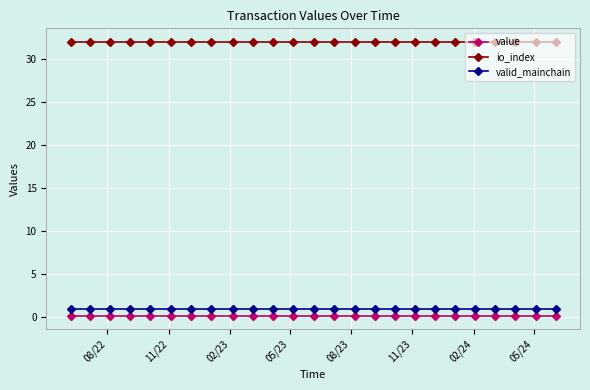

What is the average value of the valid_mainchain series?

1.0